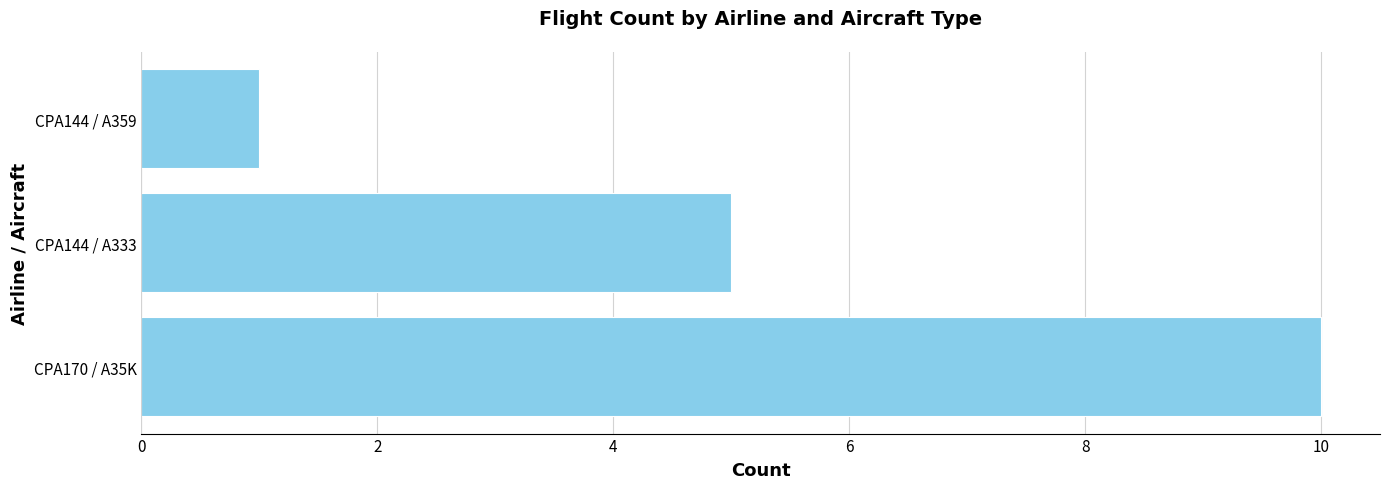

Rank the categories by value from lowest to highest.

CPA144 / A359, CPA144 / A333, CPA170 / A35K